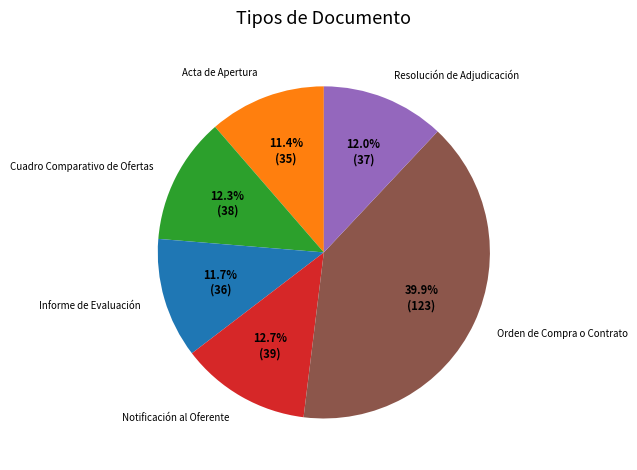

The Resolución de Adjudicación slice represents 23% of the pie. True or false?

False